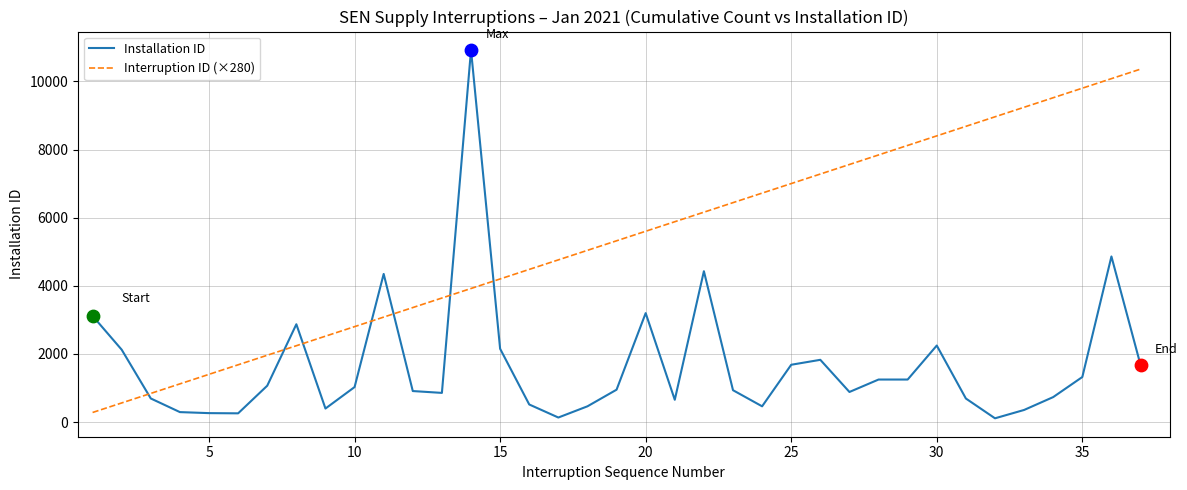

Which series has the largest total across all categories?

Interruption ID (×280)